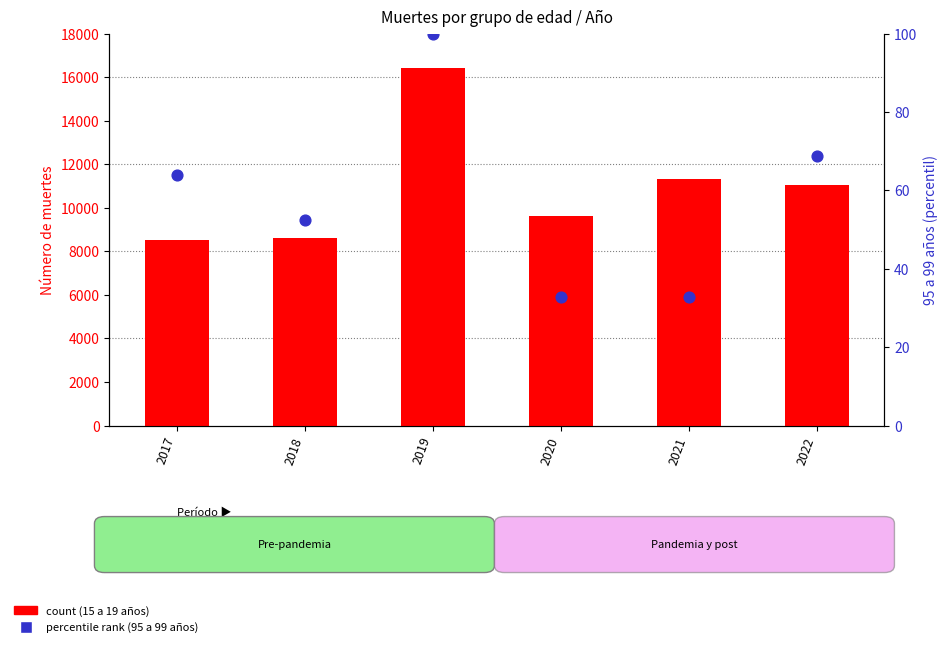

What is the total value across all series at 2019?

16499.0